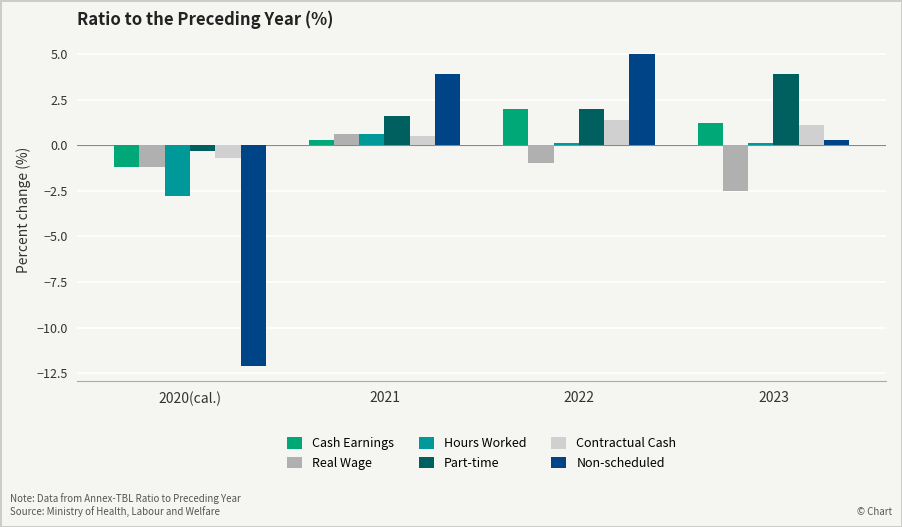

How many data points does each series have?

4